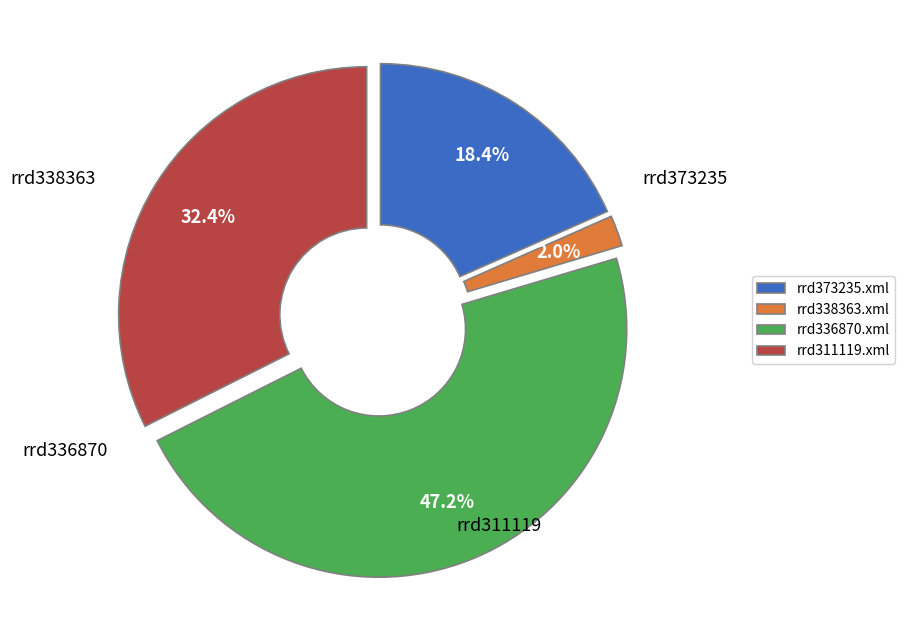

Do rrd373235.xml and rrd311119.xml together represent more than half of the pie?

Yes